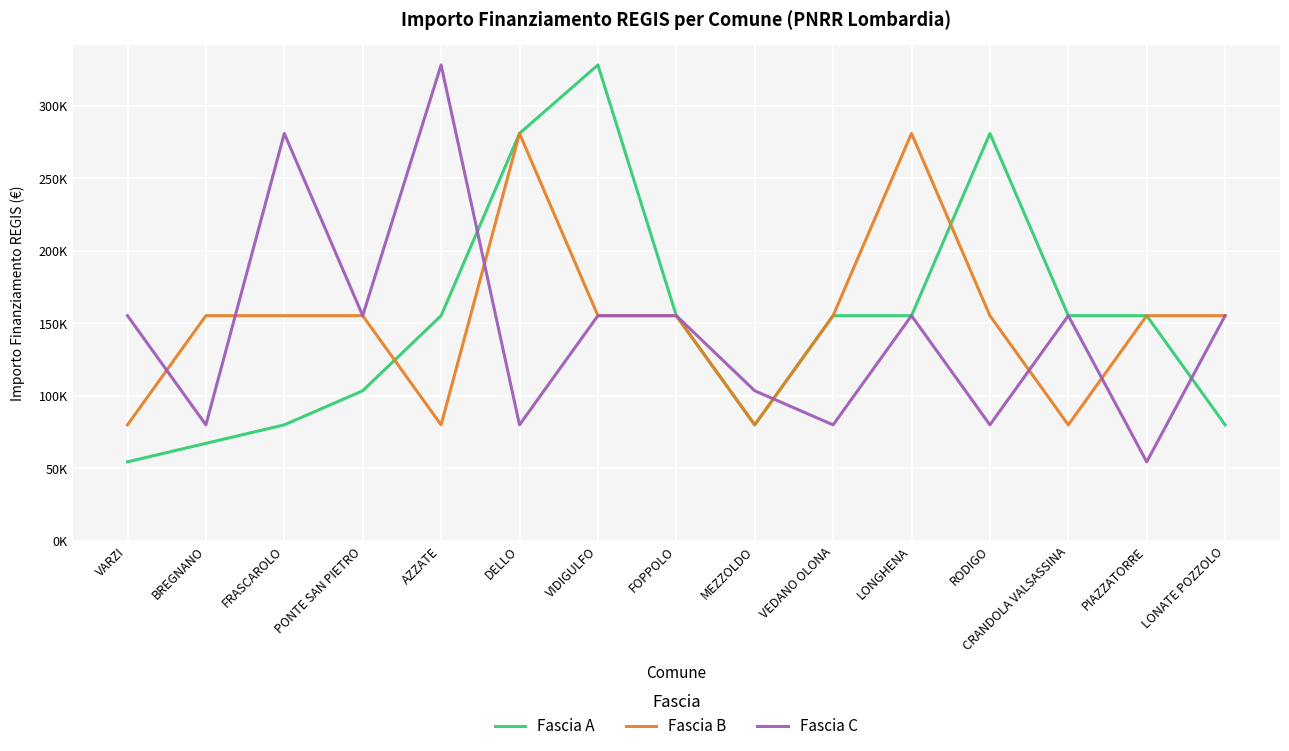

What are all the series names shown in the legend?

Fascia A, Fascia B, Fascia C